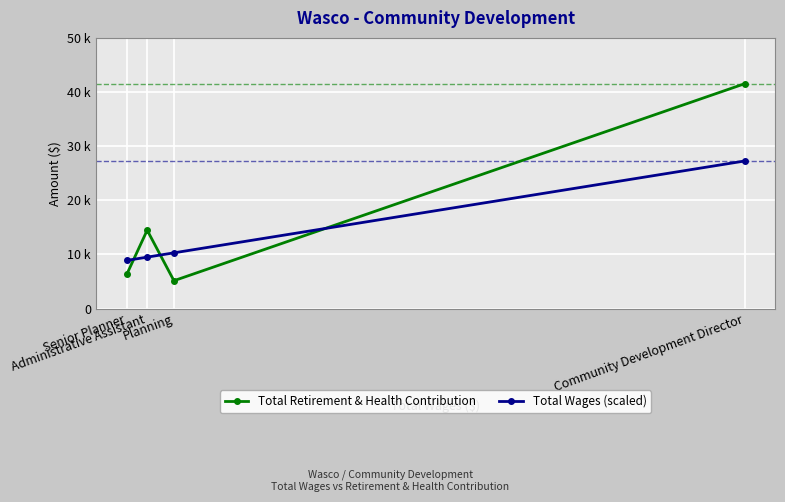

How many lines are shown in the chart?

2